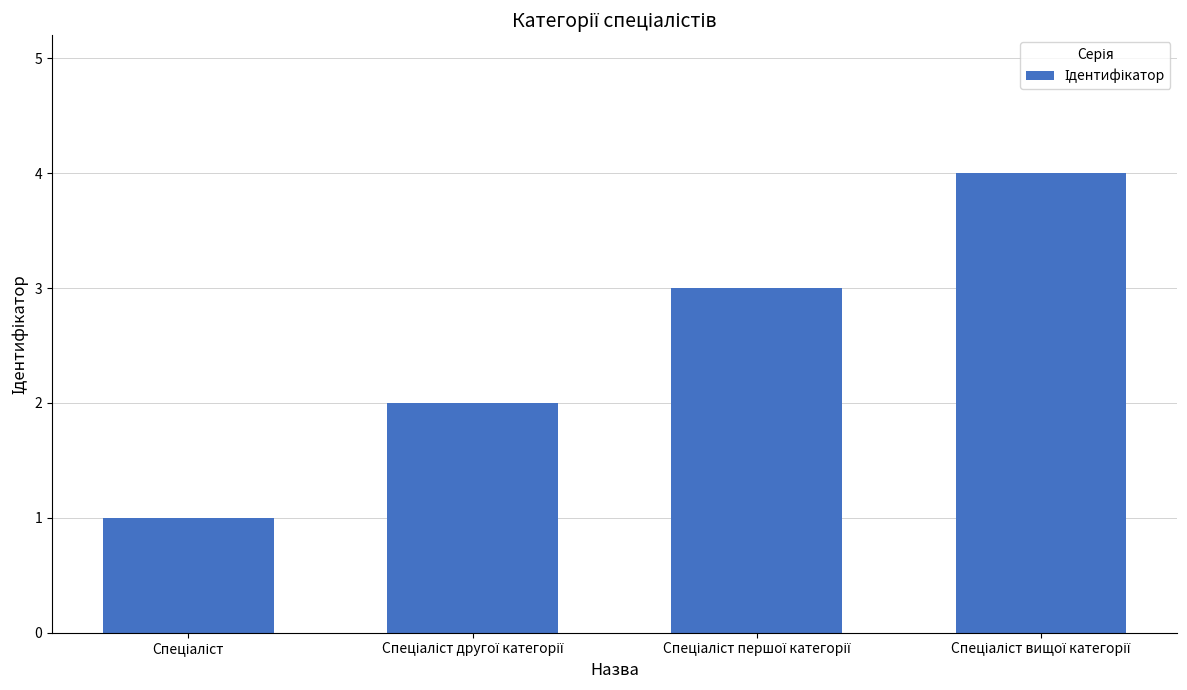

How many values are between 2 and 4?

3